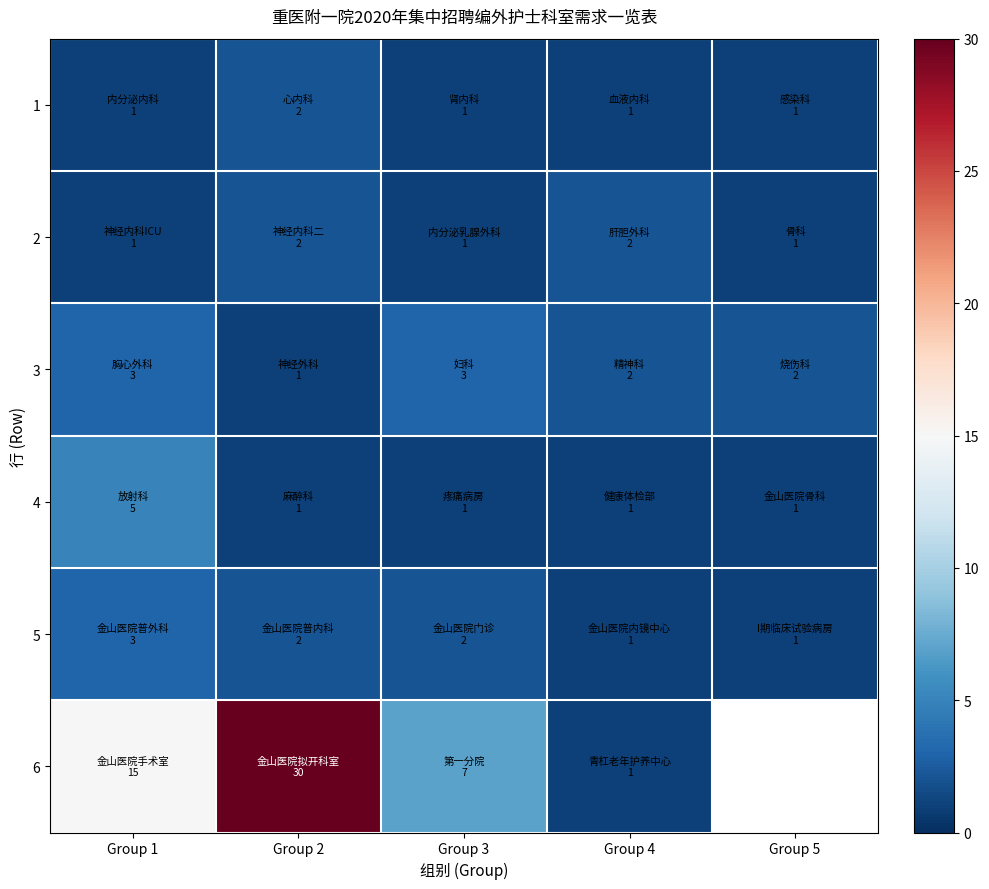

List the series in order of their peak value, highest first.

6, 4, 3, 5, 1, 2